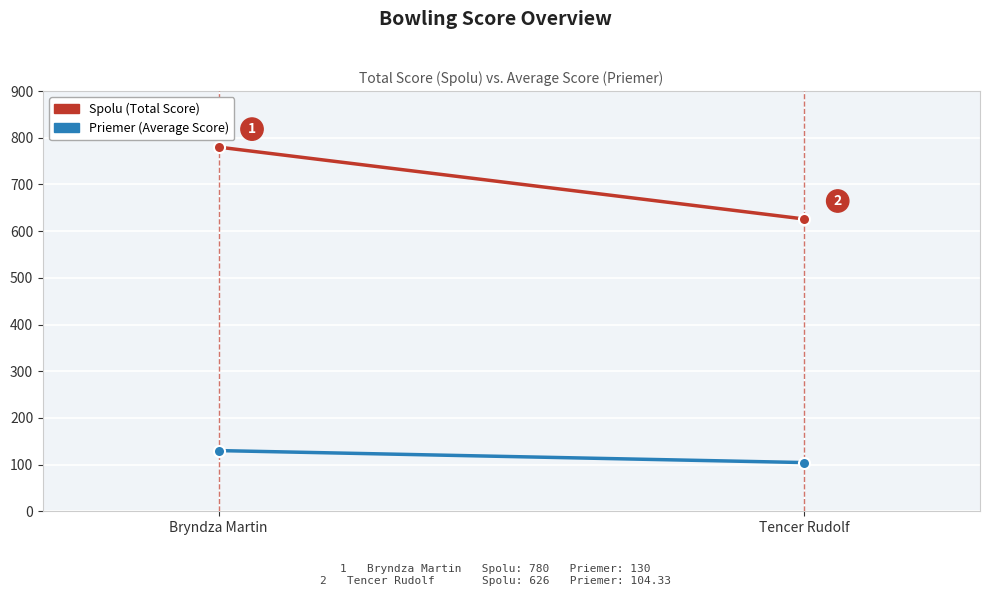

The value of Priemer at Bryndza Martin is 43.5. True or false?

False